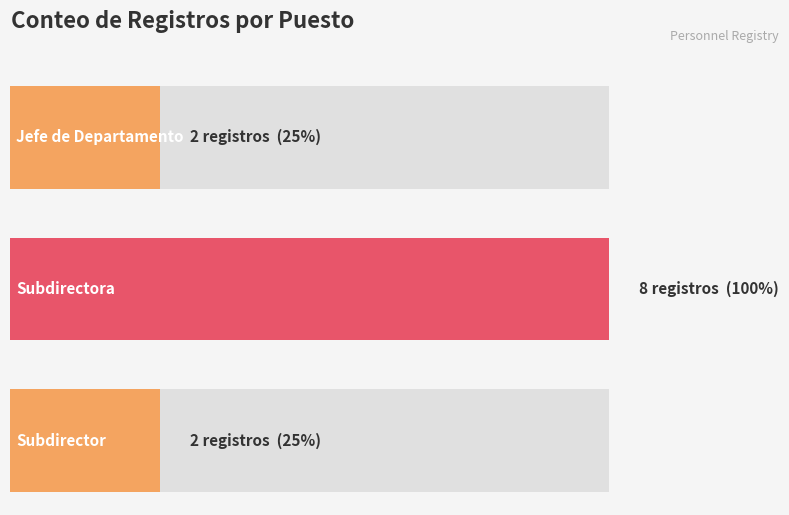

Does the chart contain stacked bars?

No